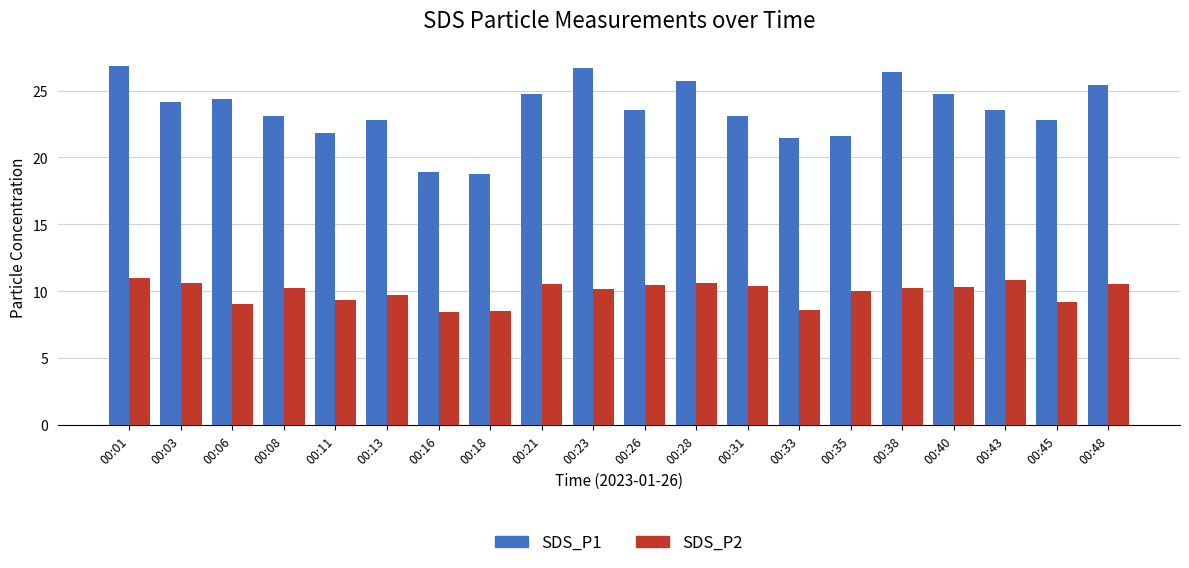

Which series changed the most between 00:18 and 00:23?

SDS_P1